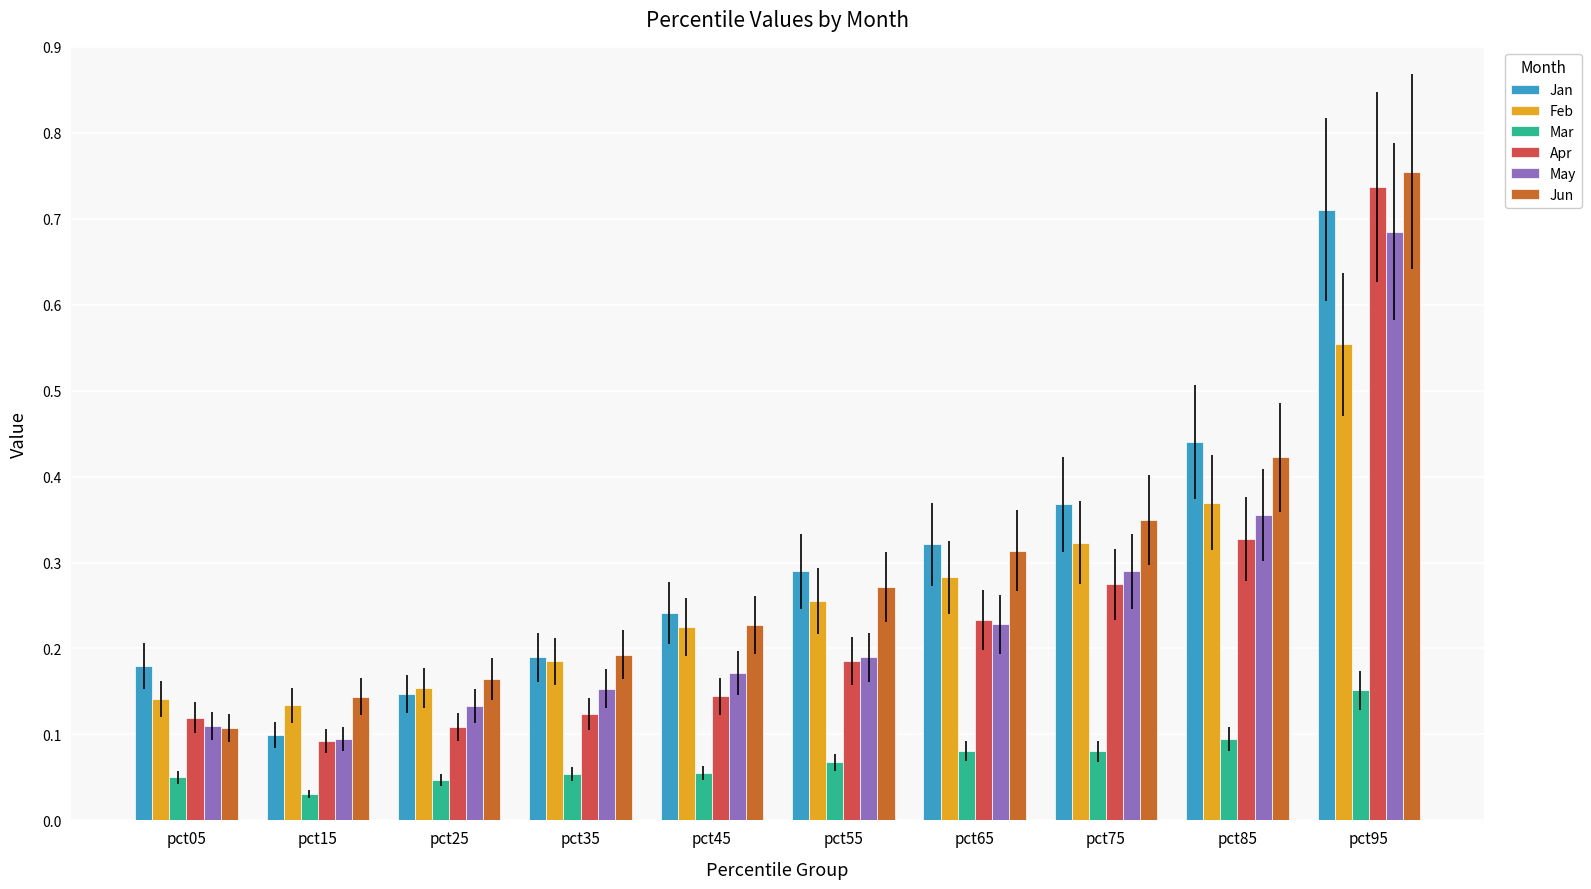

Does the chart contain any negative values?

No